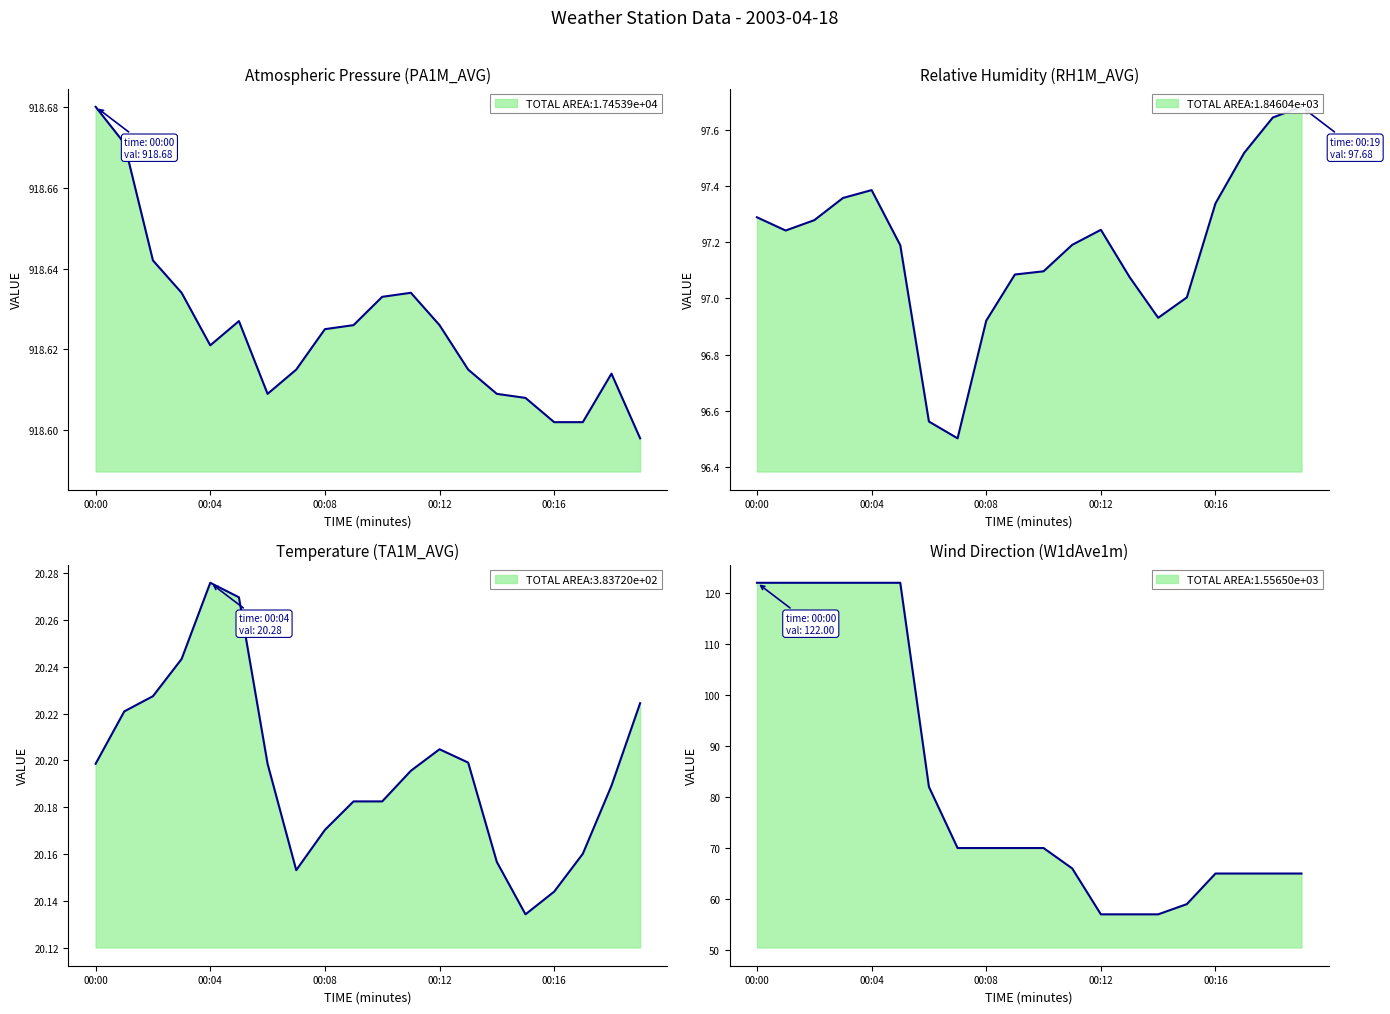

True or false: RH1M_AVG and TA1M_AVG intersect in this chart.

False